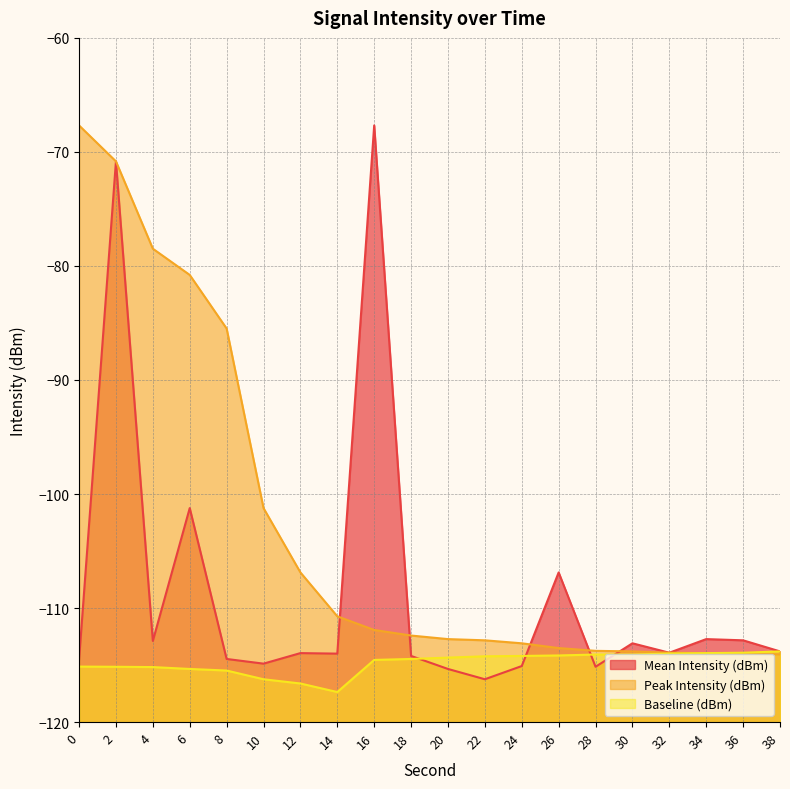

Rank the categories by Peak Intensity (dBm) value from lowest to highest.

38, 36, 34, 32, 30, 28, 26, 24, 22, 20, 18, 16, 14, 12, 10, 8, 6, 4, 2, 0